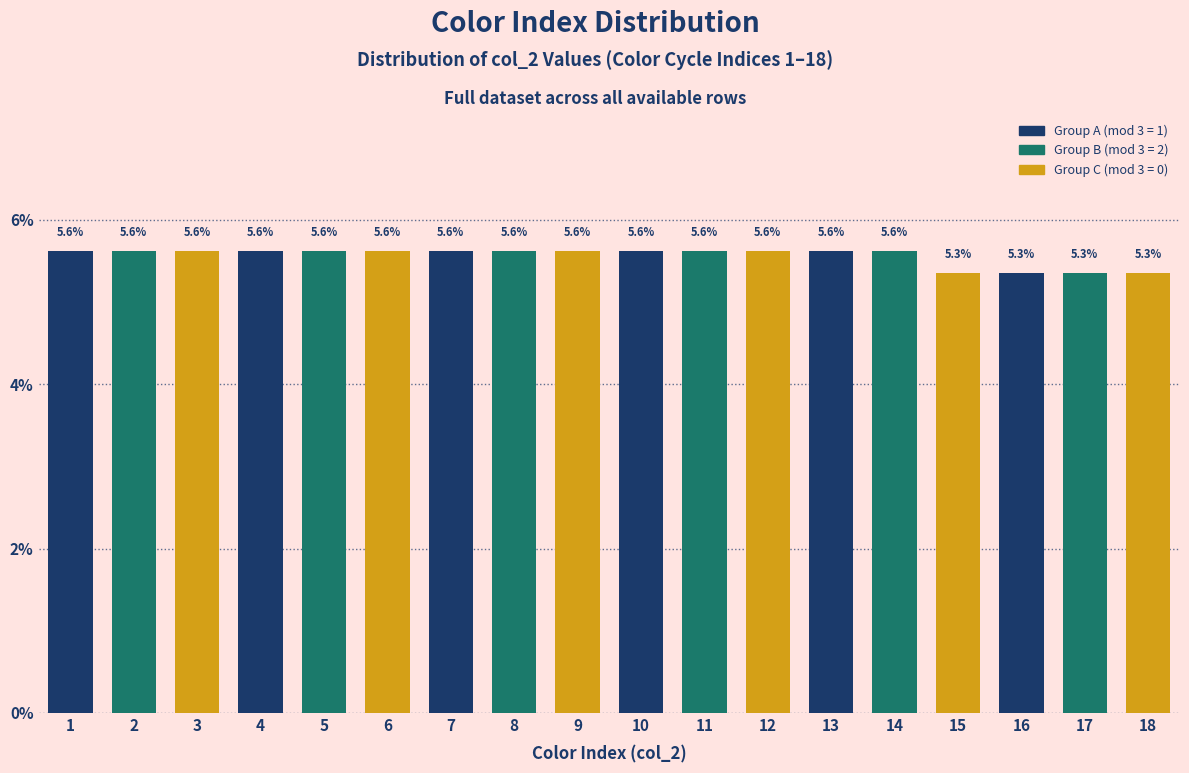

Reading left to right, list all the values displayed in this chart.

5.6	5.6	5.6	5.6	5.6	5.6	5.6	5.6	5.6	5.6	5.6	5.6	5.6	5.6	5.3	5.3	5.3	5.3